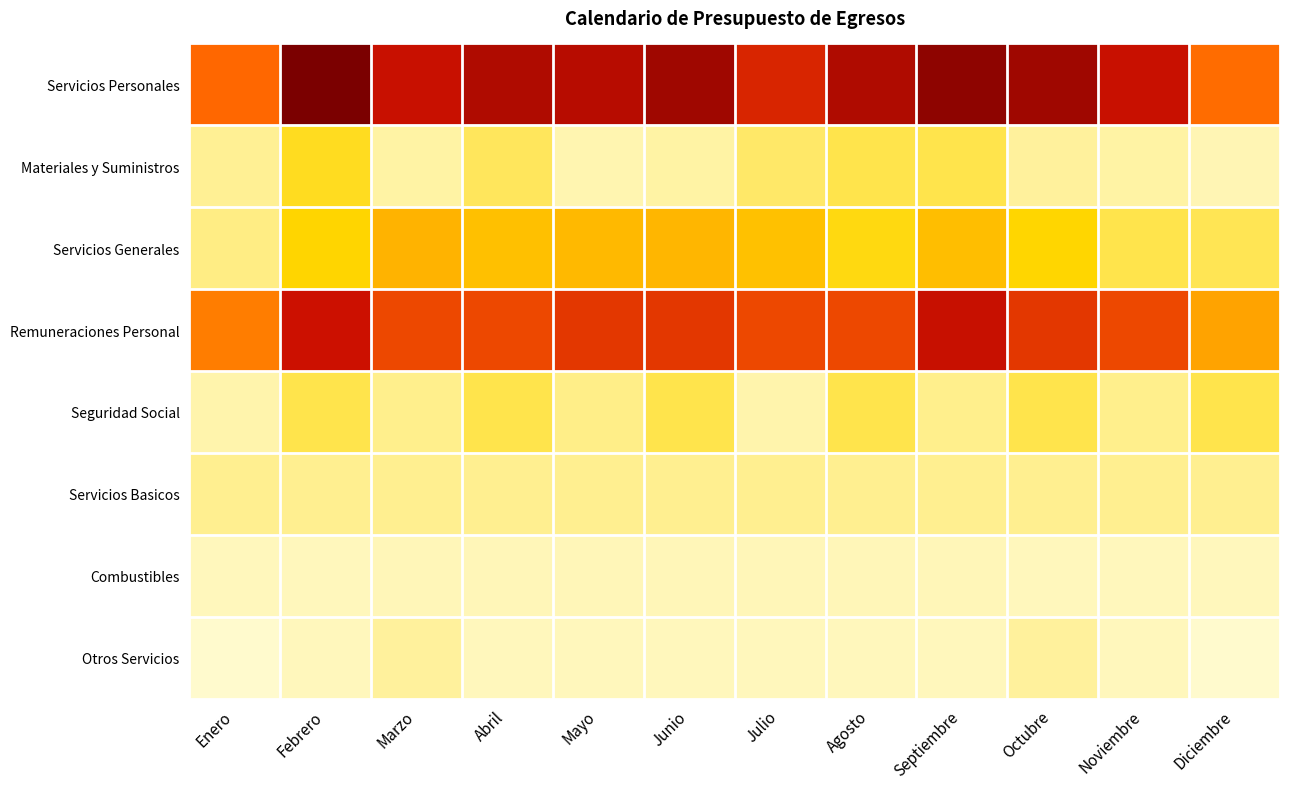

Between Diciembre and Abril, which is larger?

Abril